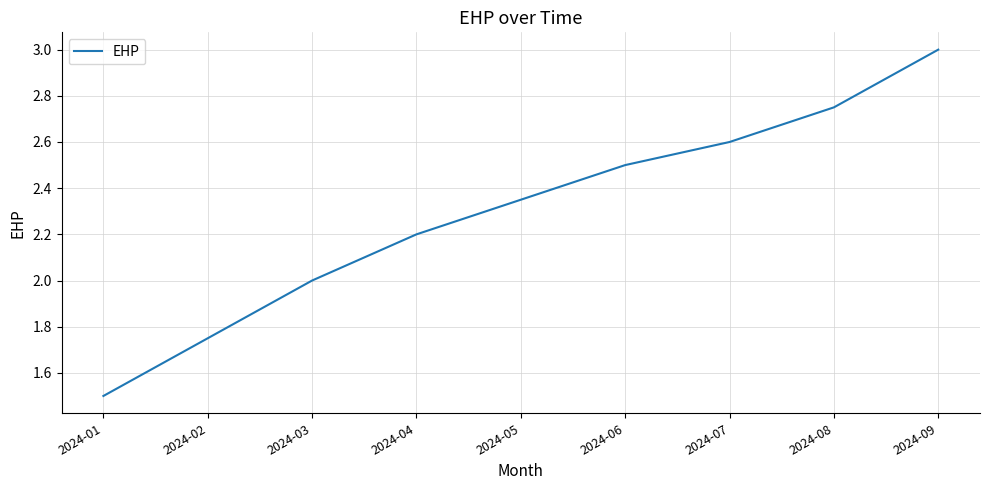

At which category does the chart reach its peak across all series?

2024-09